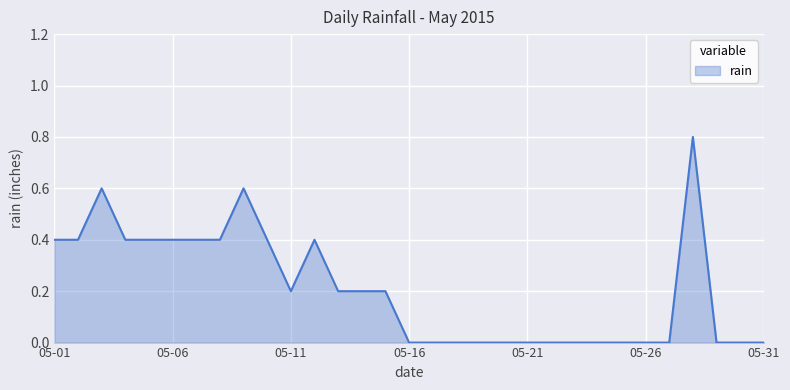

What is the difference between the maximum and minimum values?

0.8